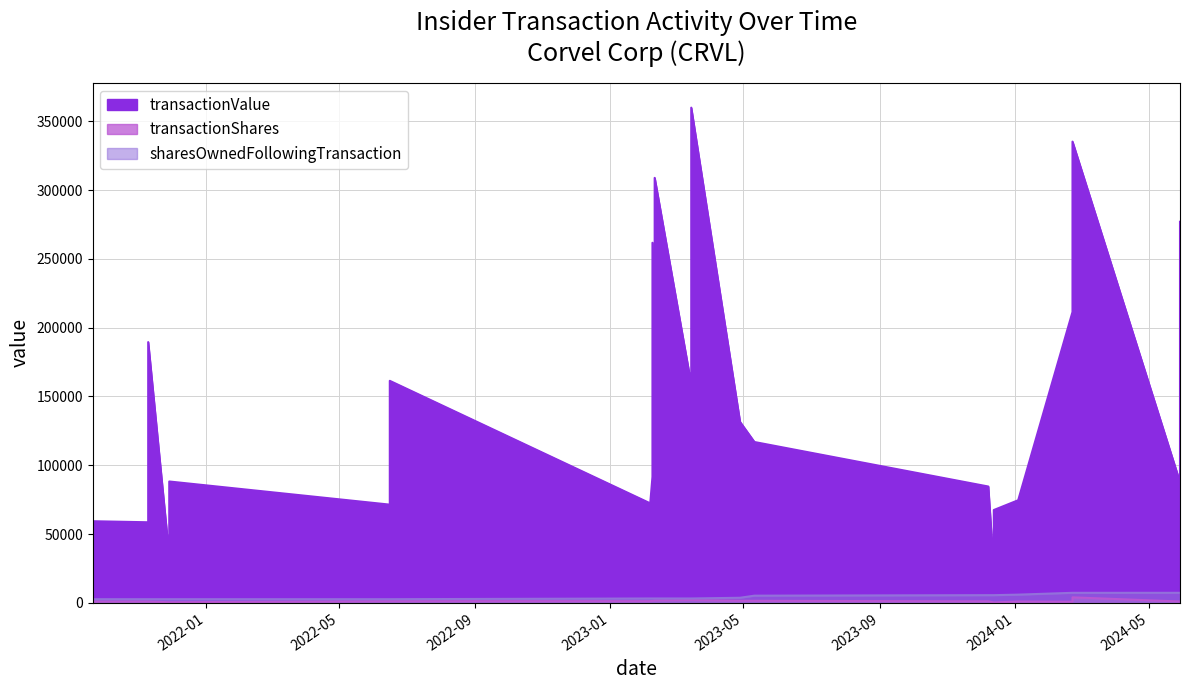

Between 2023-12-08 and 2021-11-10, which series saw the biggest shift?

transactionValue